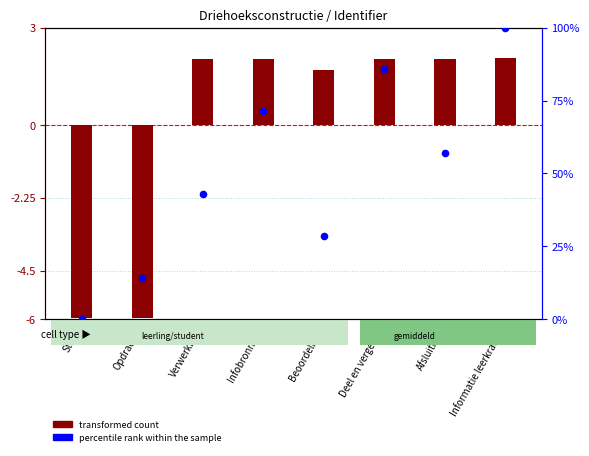

What is the change in value from Infobronnen to Afsluiting?

-14.3